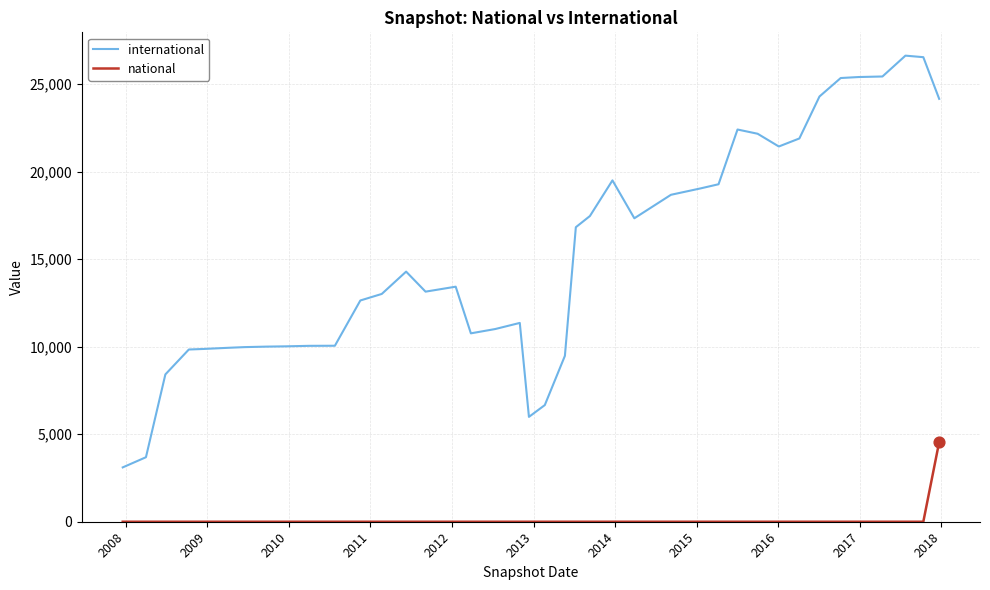

Which series has the largest range (max minus min)?

international